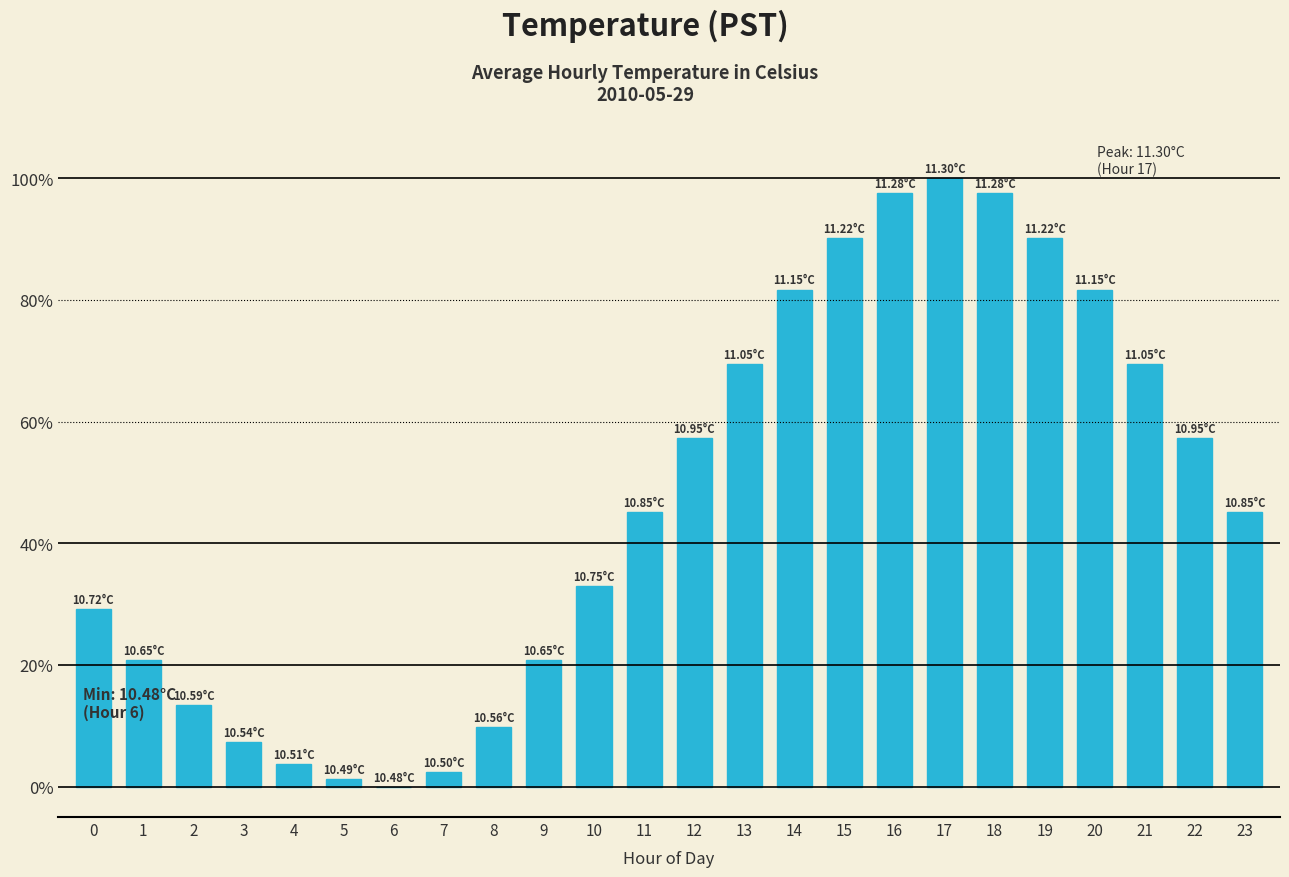

Are the bars grouped side by side (vs. stacked)?

No